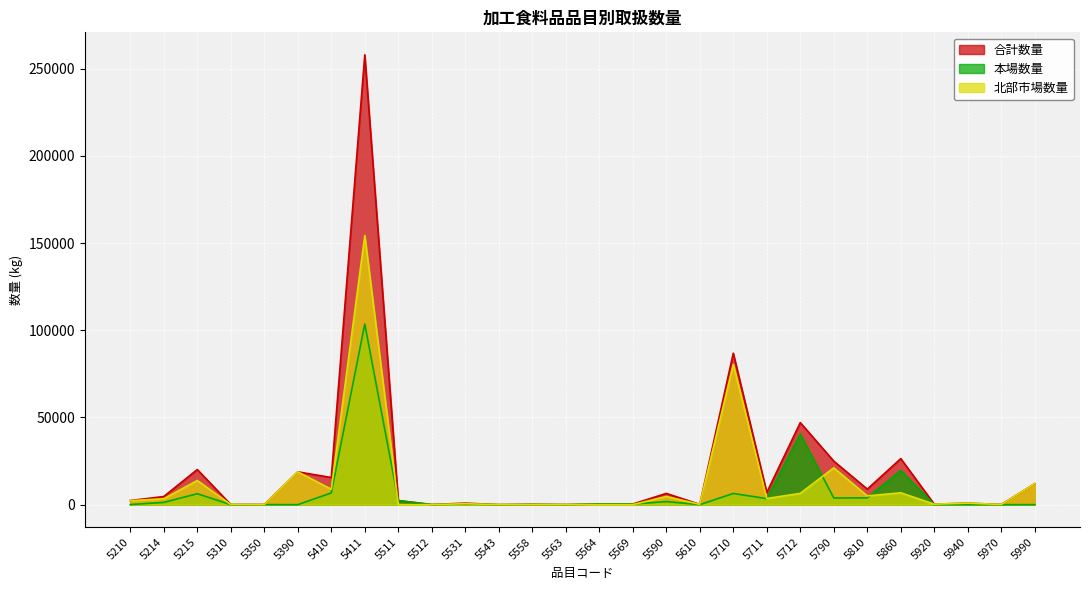

True or false: 北部市場数量 has more than 1 points higher than both neighbors.

True